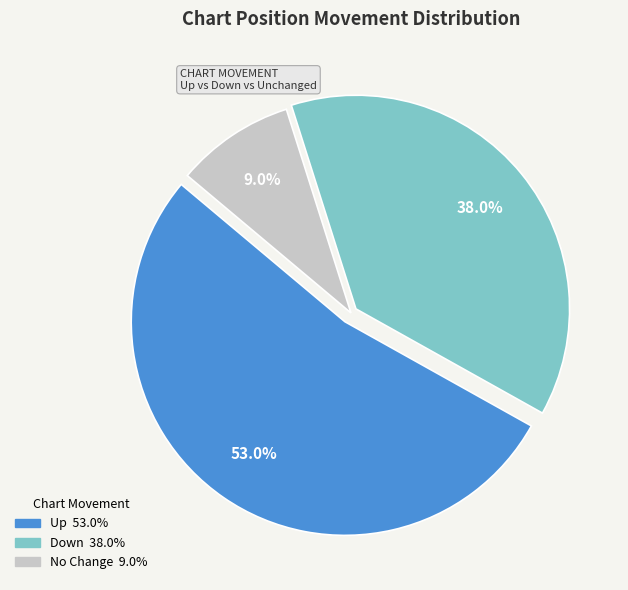

Is there any slice that represents more than half of the pie?

Yes